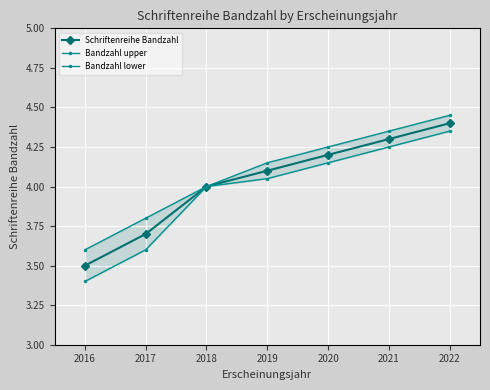

At which label does Schriftenreihe Bandzahl reach its minimum?

2016